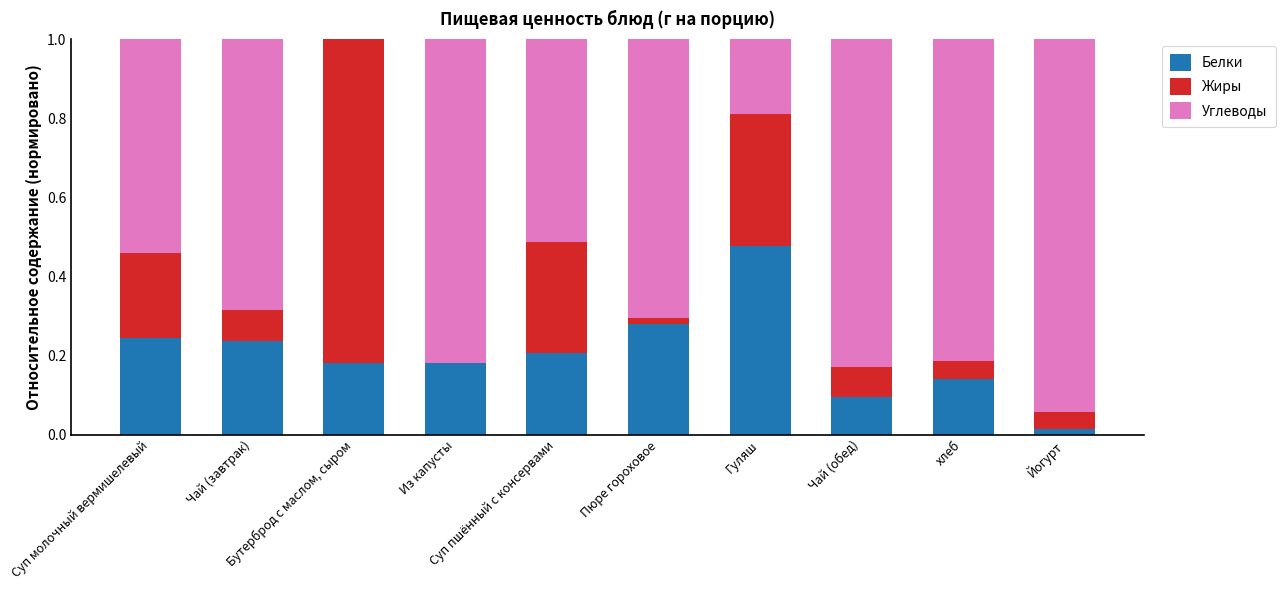

Does the chart contain stacked bars?

Yes